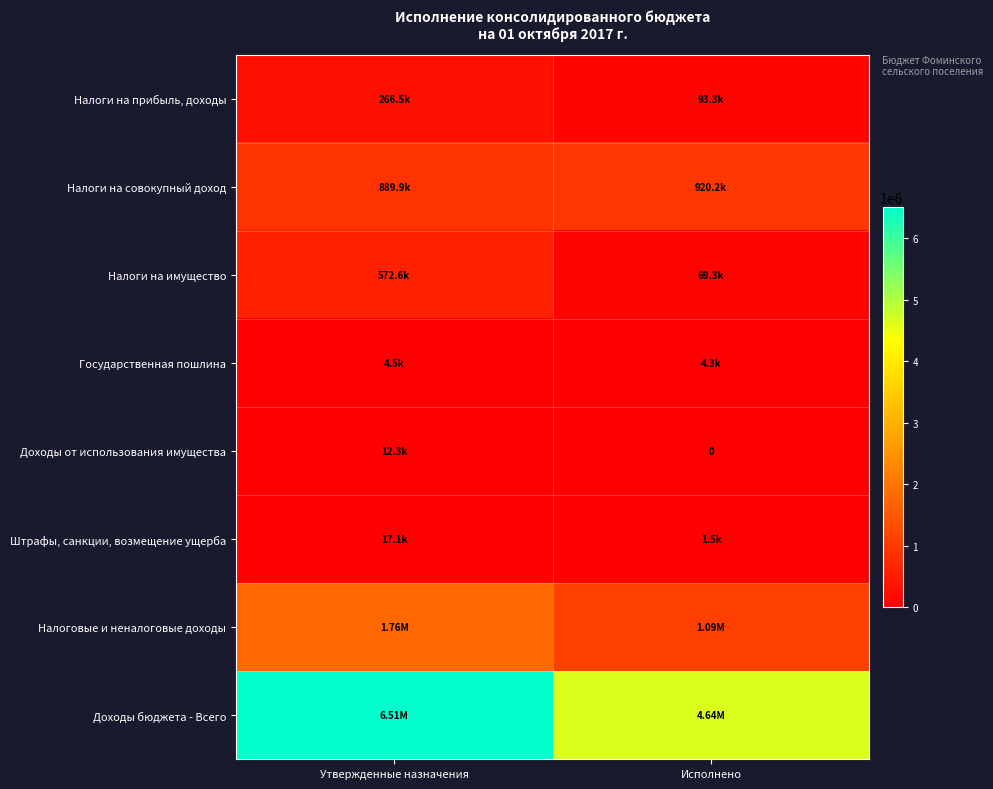

At Исполнено, list the series in order from smallest to largest.

Доходы от использования имущества, Штрафы, санкции, возмещение ущерба, Государственная пошлина, Налоги на имущество, Налоги на прибыль, доходы, Налоги на совокупный доход, Налоговые и неналоговые доходы, Доходы бюджета - Всего